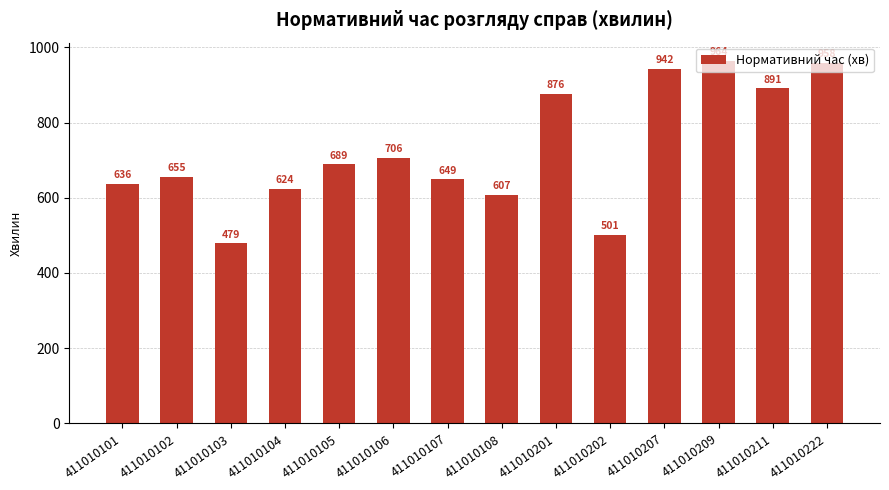

What is the difference between the values at 411010211 and 411010209?

73